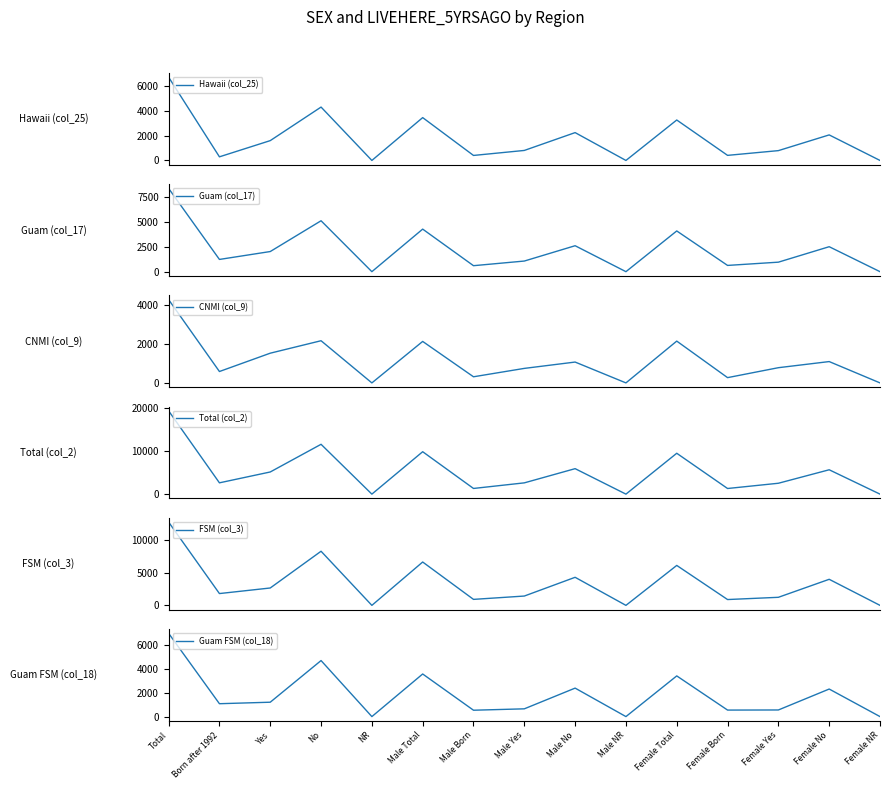

Rank the series by their maximum value, from lowest to highest.

CNMI (col_9), Hawaii (col_25), Guam FSM (col_18), Guam (col_17), FSM (col_3), Total (col_2)